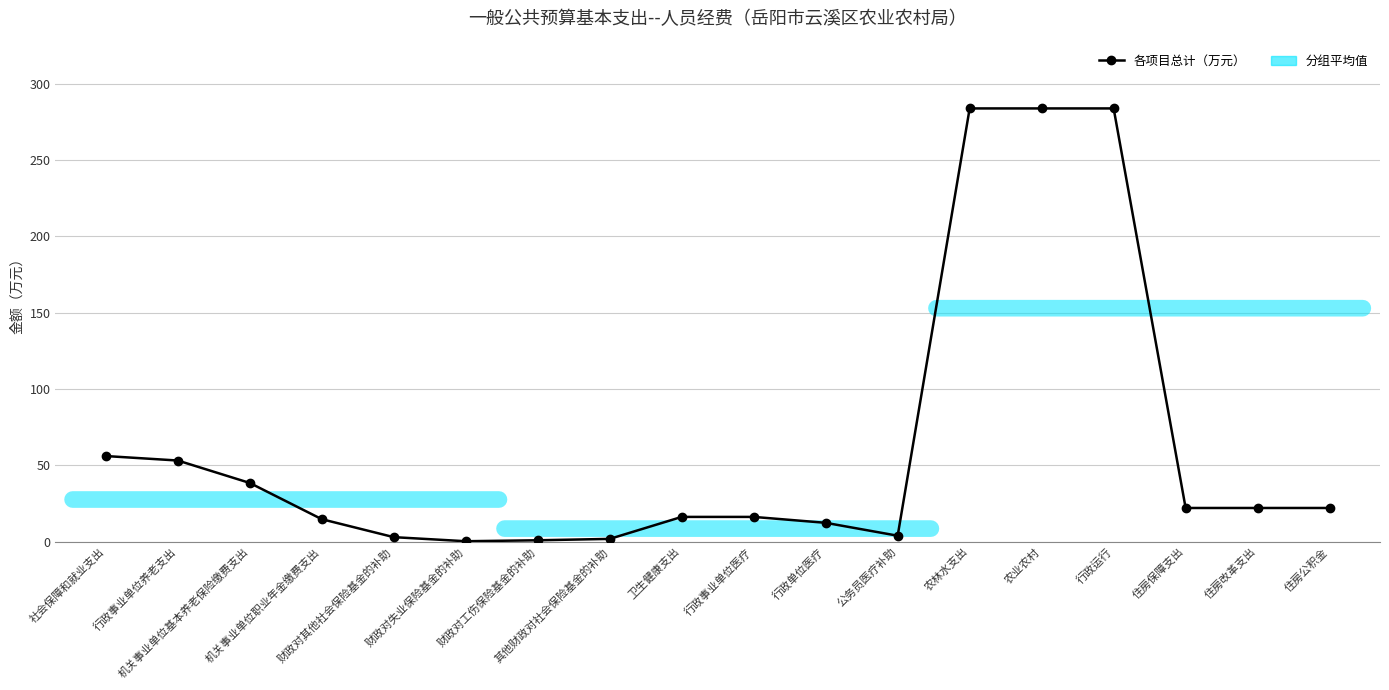

The value at 农业农村 is 58.6. True or false?

False